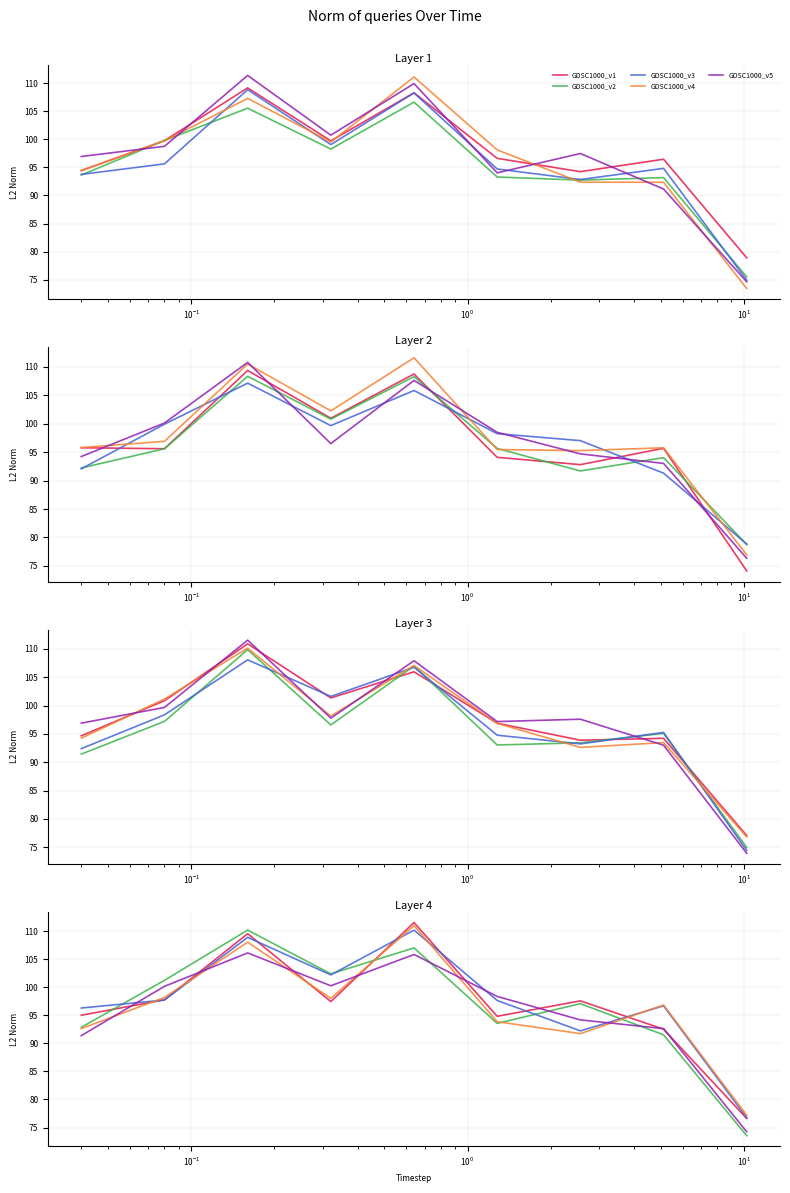

Where is the first local maximum for GDSC1000_v2?

$\mathdefault{10^{-1}}$